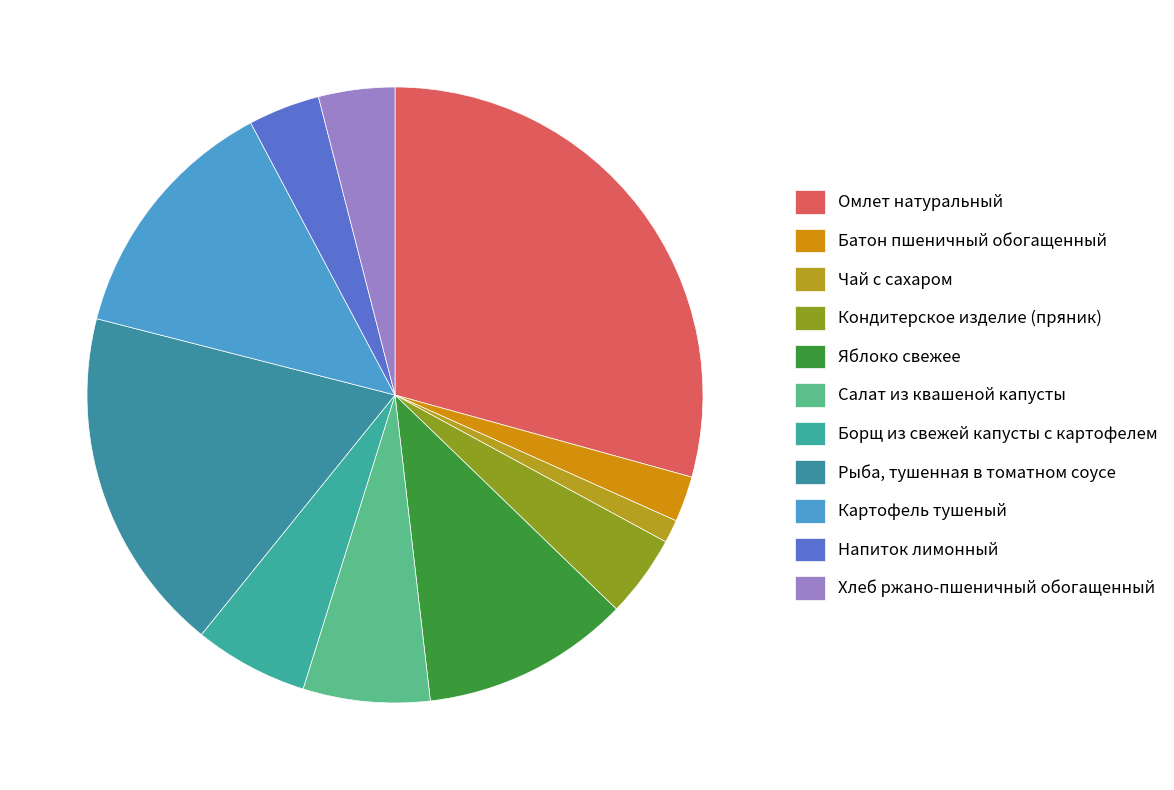

What is the largest slice in the pie chart?

Омлет натуральный